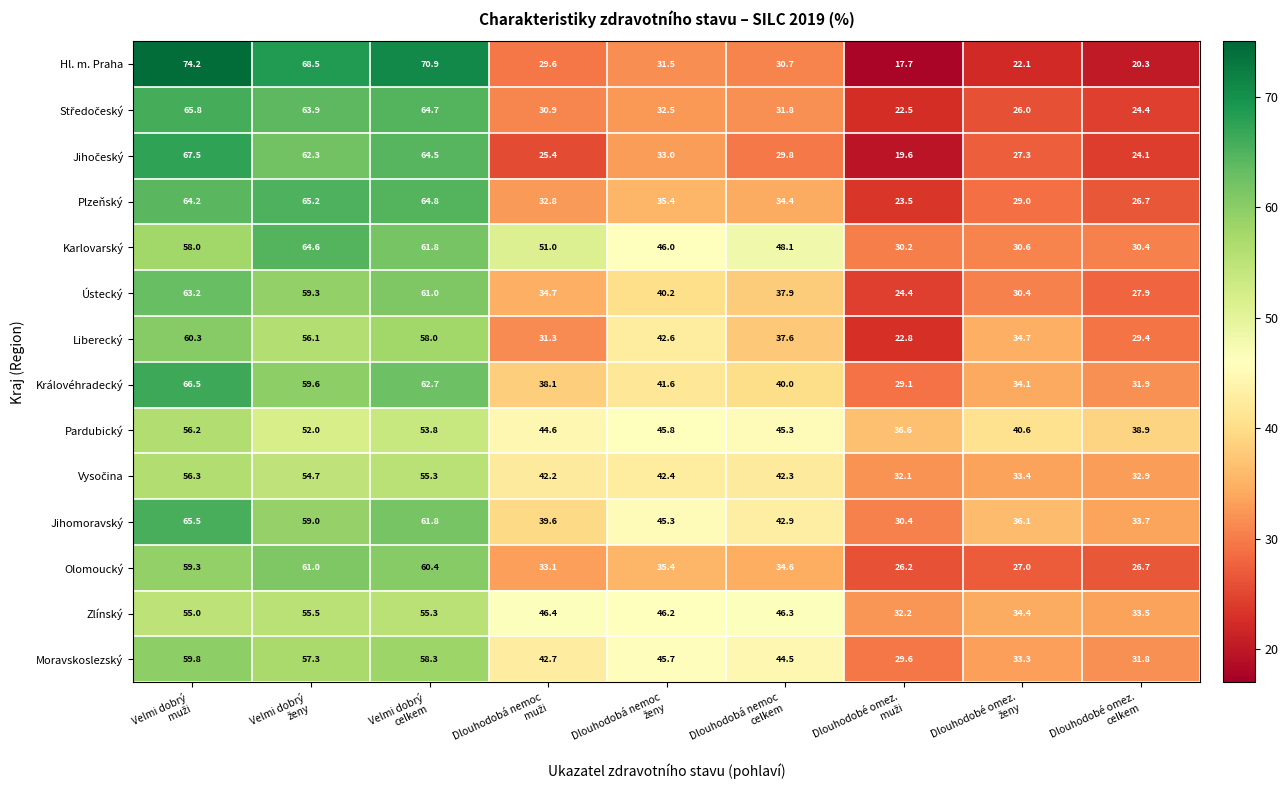

What is the average value of the Liberecký series?

41.4